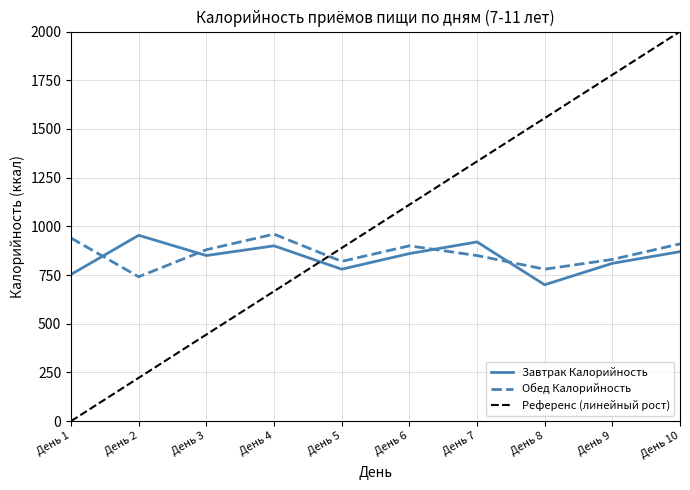

Where is the first local maximum for Завтрак Калорийность?

День 2